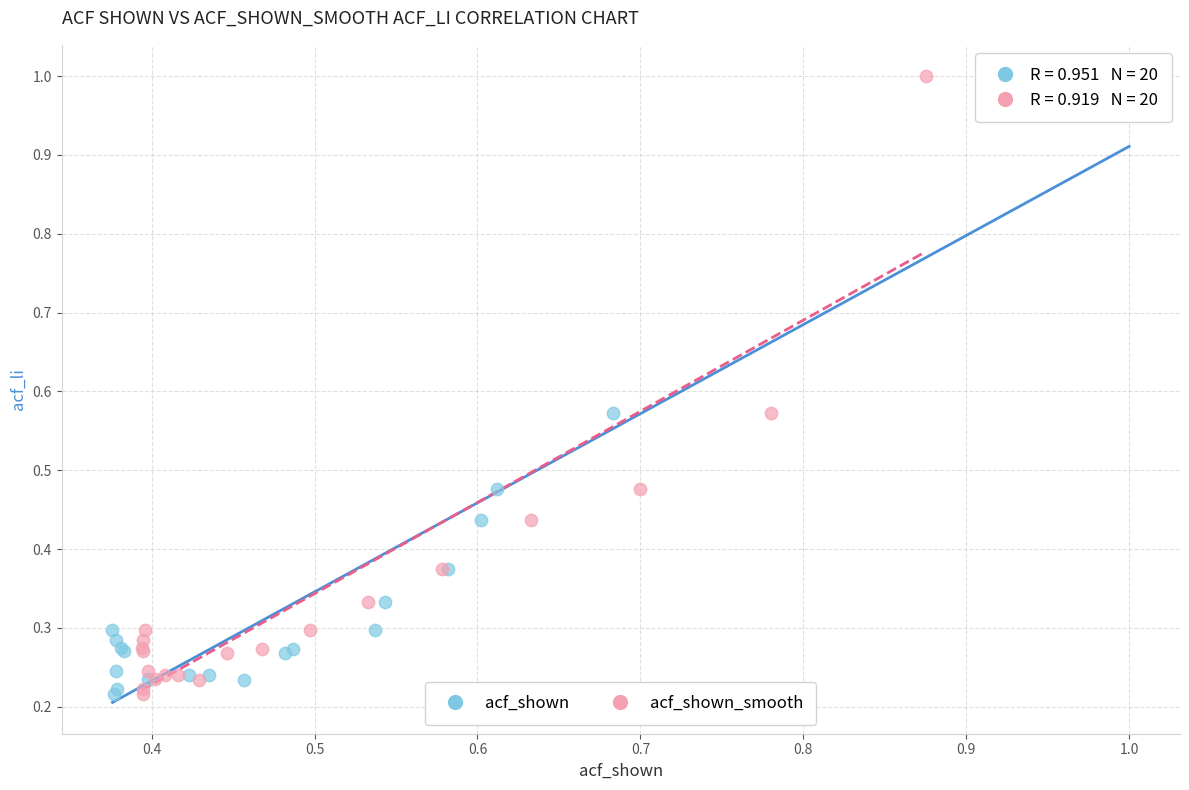

What are all the series names shown in the legend?

acf_shown, acf_shown_smooth